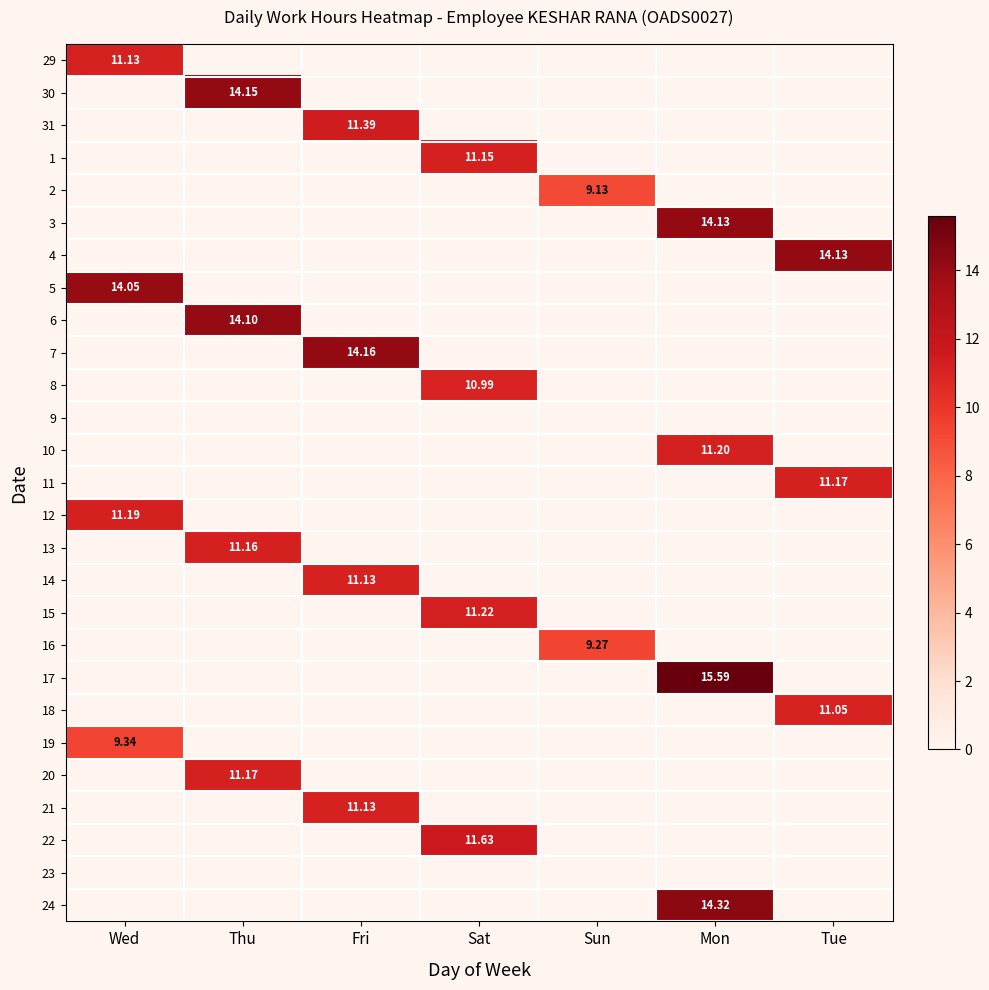

True or false: 5 has a value of 6.1 at Tue.

False